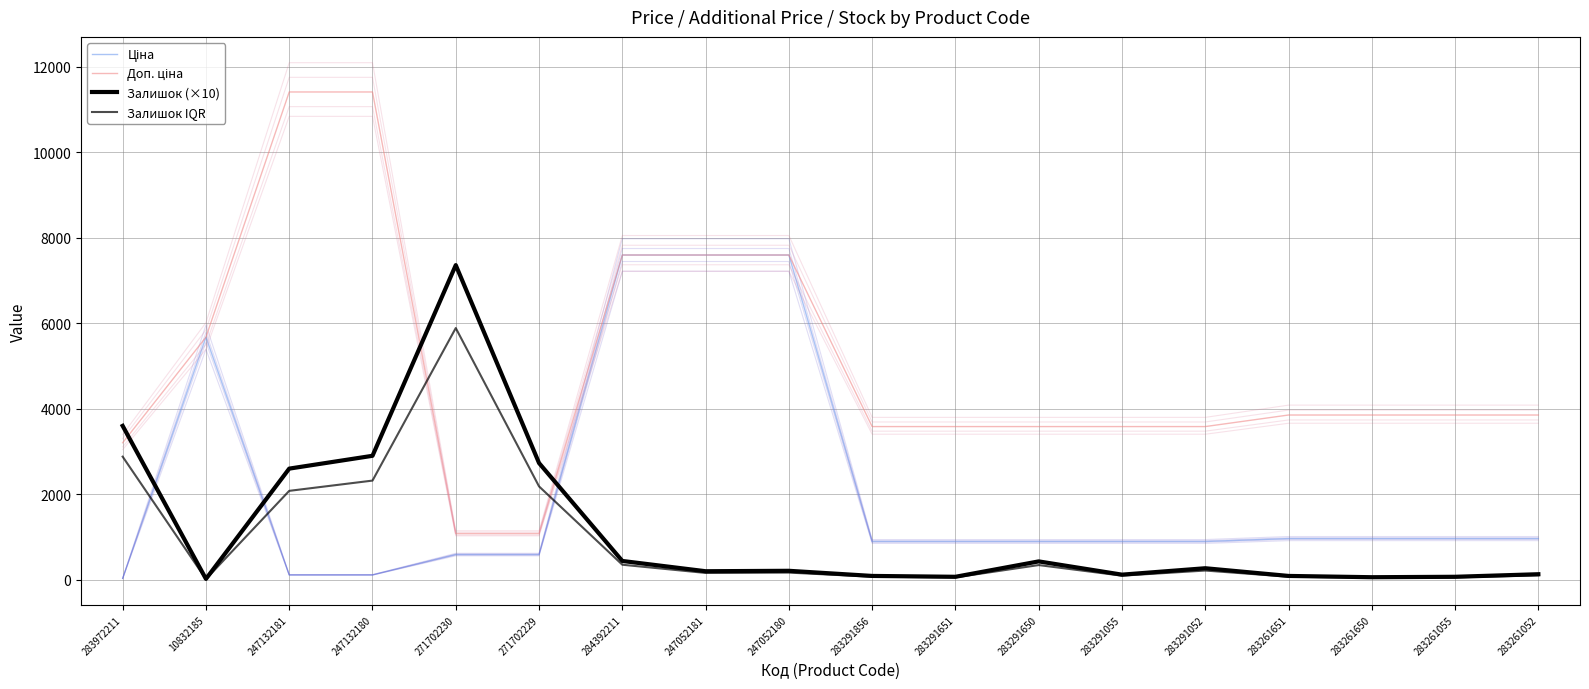

Is it true that Залишок IQR equals 221.8 at 247052180?

False